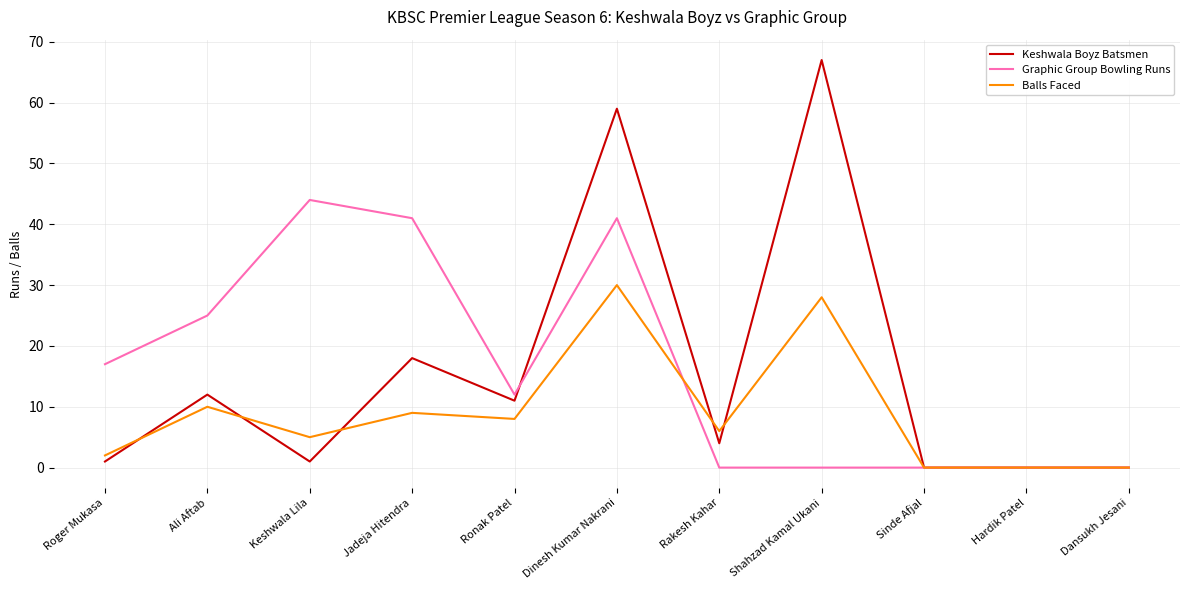

True or false: Balls Faced has a value of -13 at Hardik Patel.

False